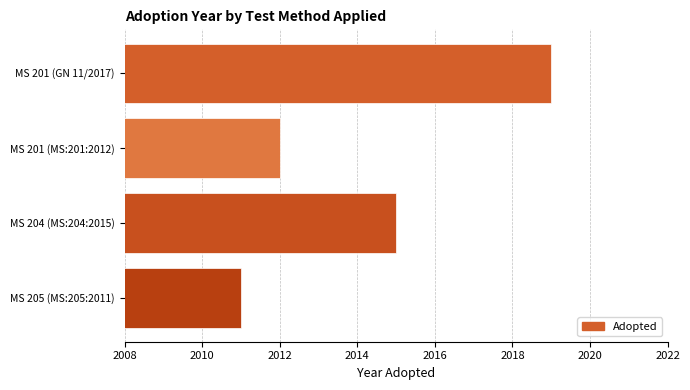

What is the change in value from MS 201 (GN 11/2017) to MS 204 (MS:204:2015)?

-4